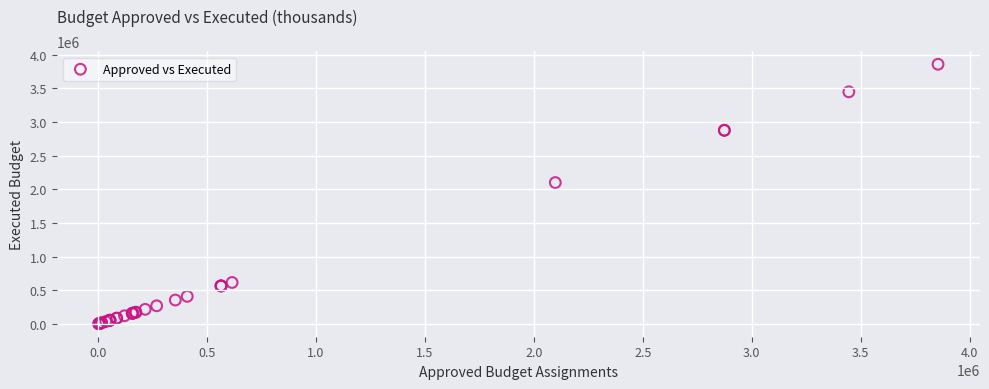

What Y value in the scatter plot is closest to 1929055?

2098824.7